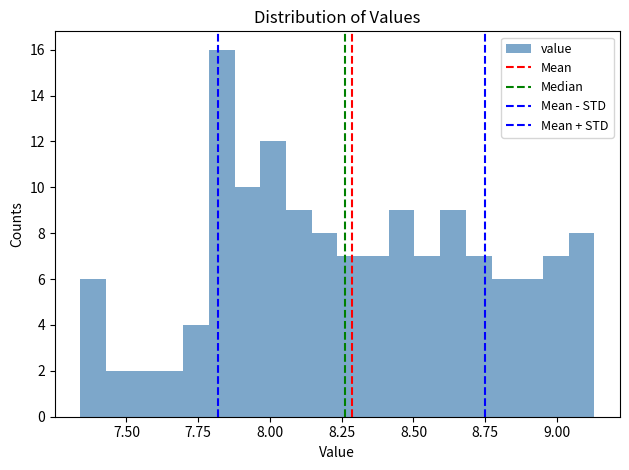

Around what value on the x-axis is the tallest bar? Give the approximate position of its centre, as read against the axis.

7.85